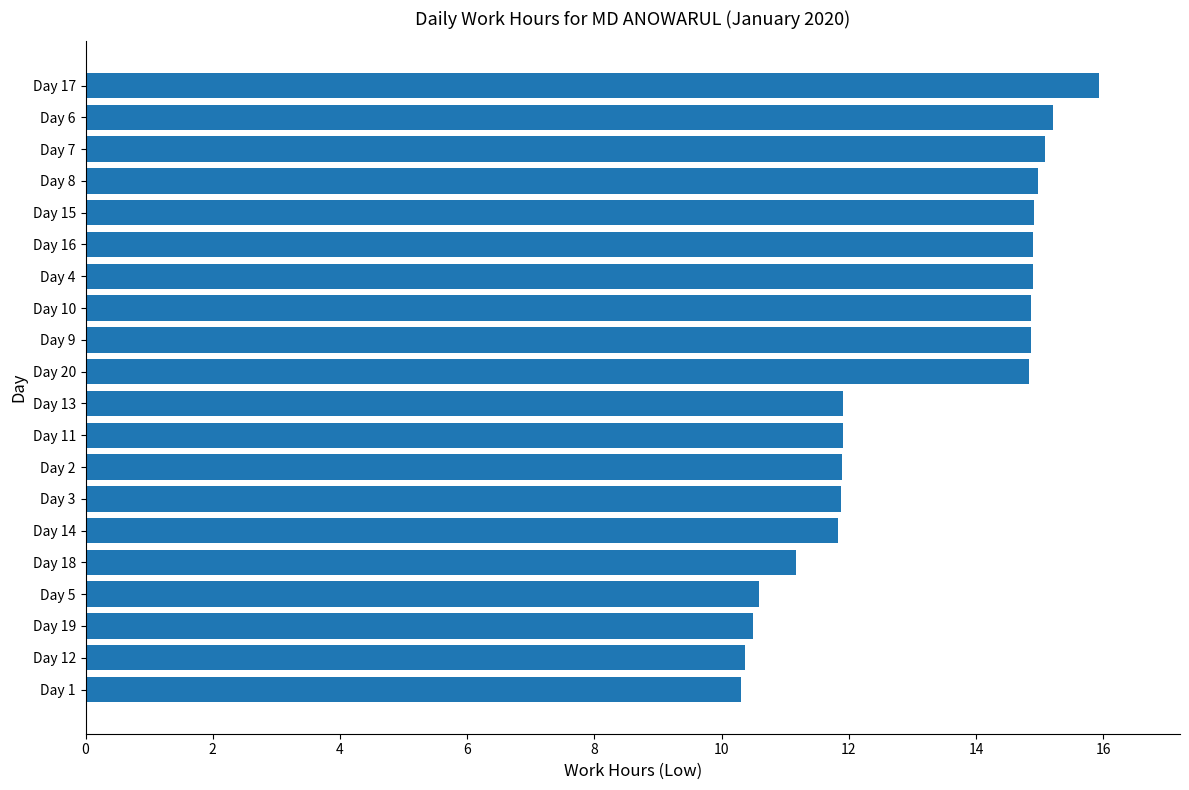

Are the bars grouped side by side (vs. stacked)?

No